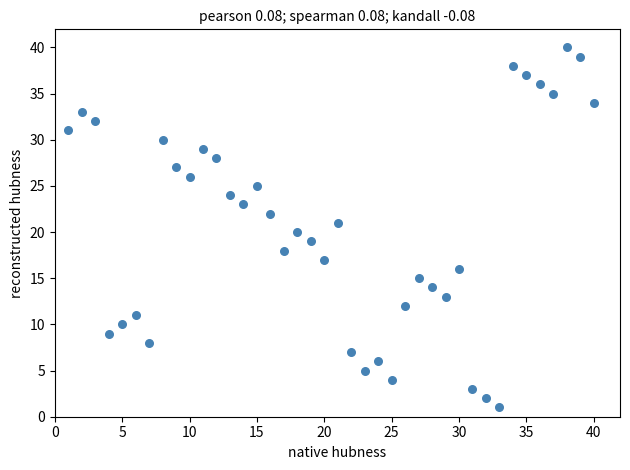

What is the range of X values (max minus min)?

39